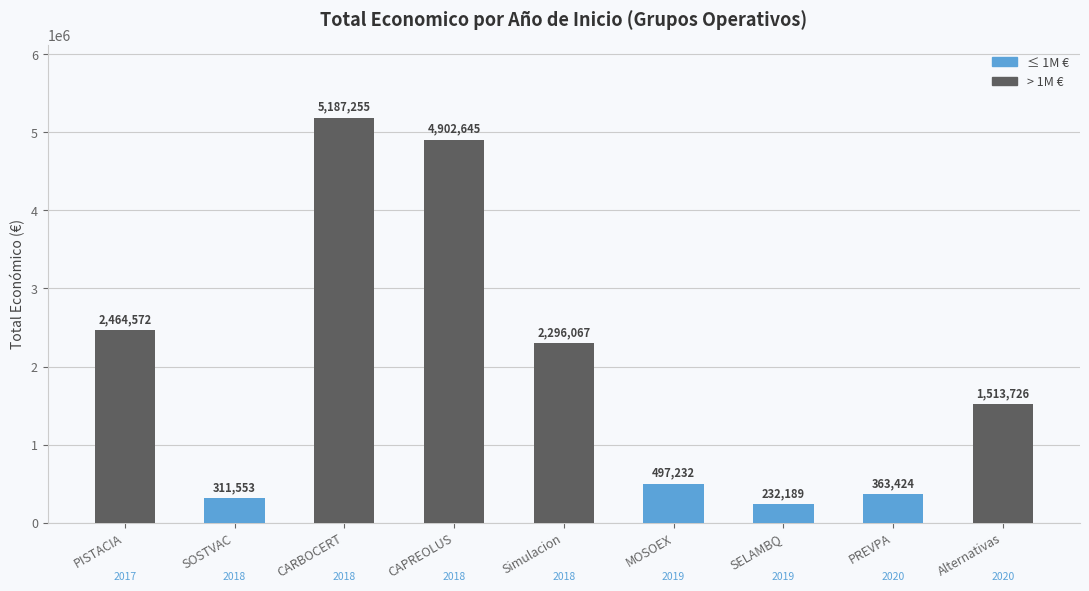

What is the label of the 7th bar from the left?

SELAMBQ